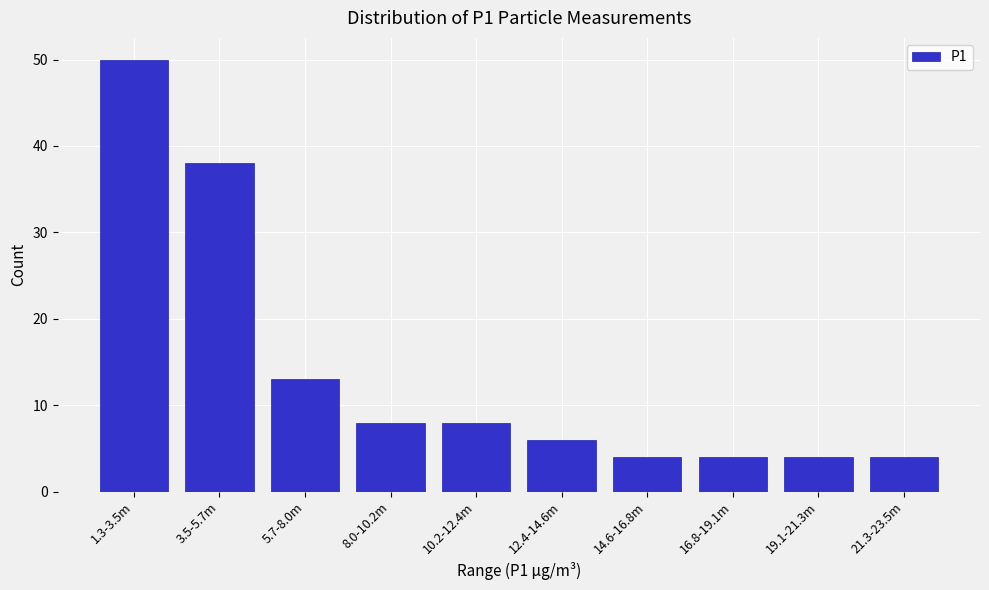

Reading right to left, extract all data points from this chart.

4	4	4	4	6	8	8	13	38	50